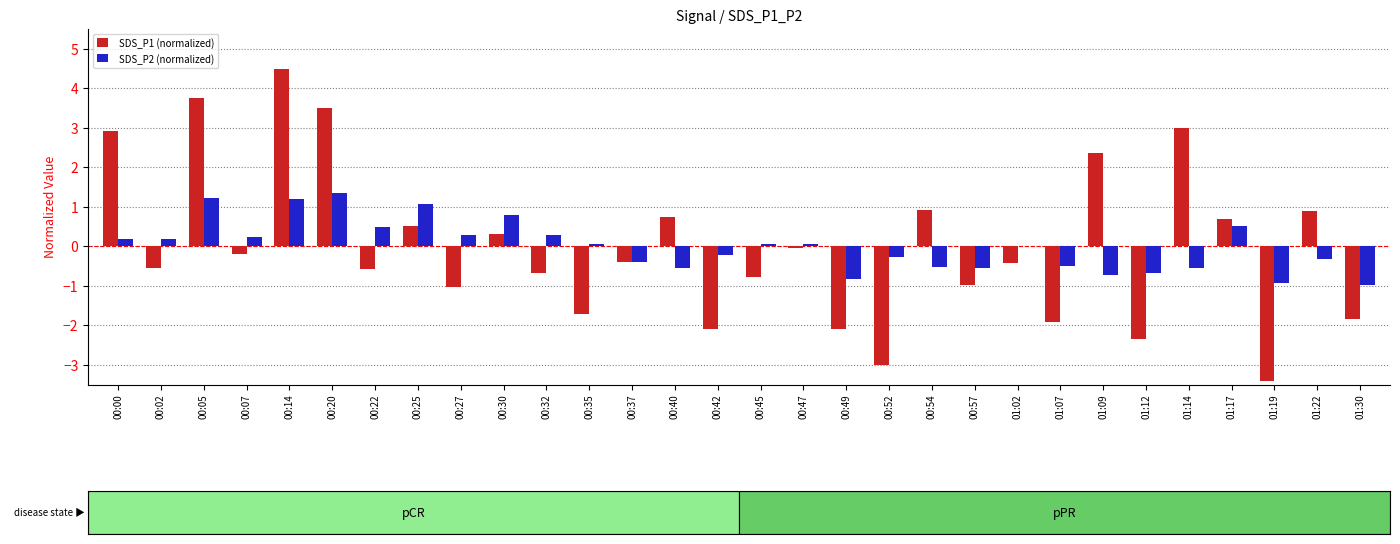

Count the number of categories in the chart.

30